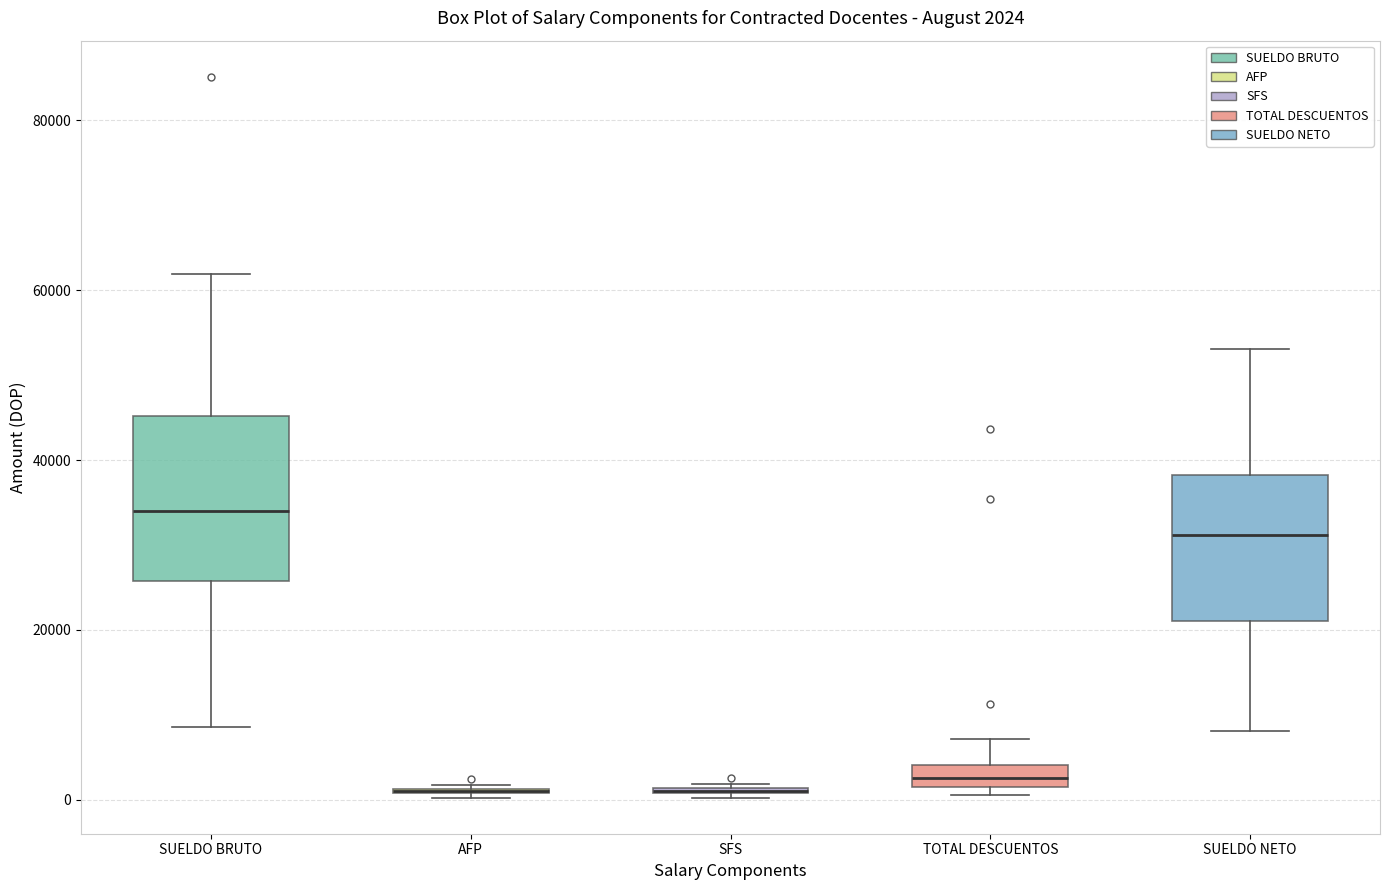

Which box is the tallest, from its lower edge to its upper edge?

SUELDO BRUTO